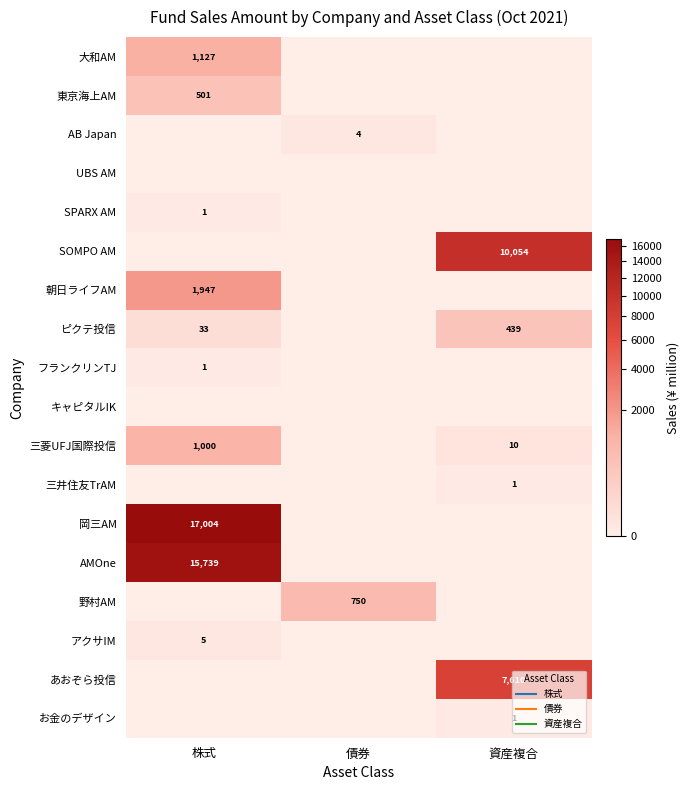

What is the sum of all お金のデザイン values?

1